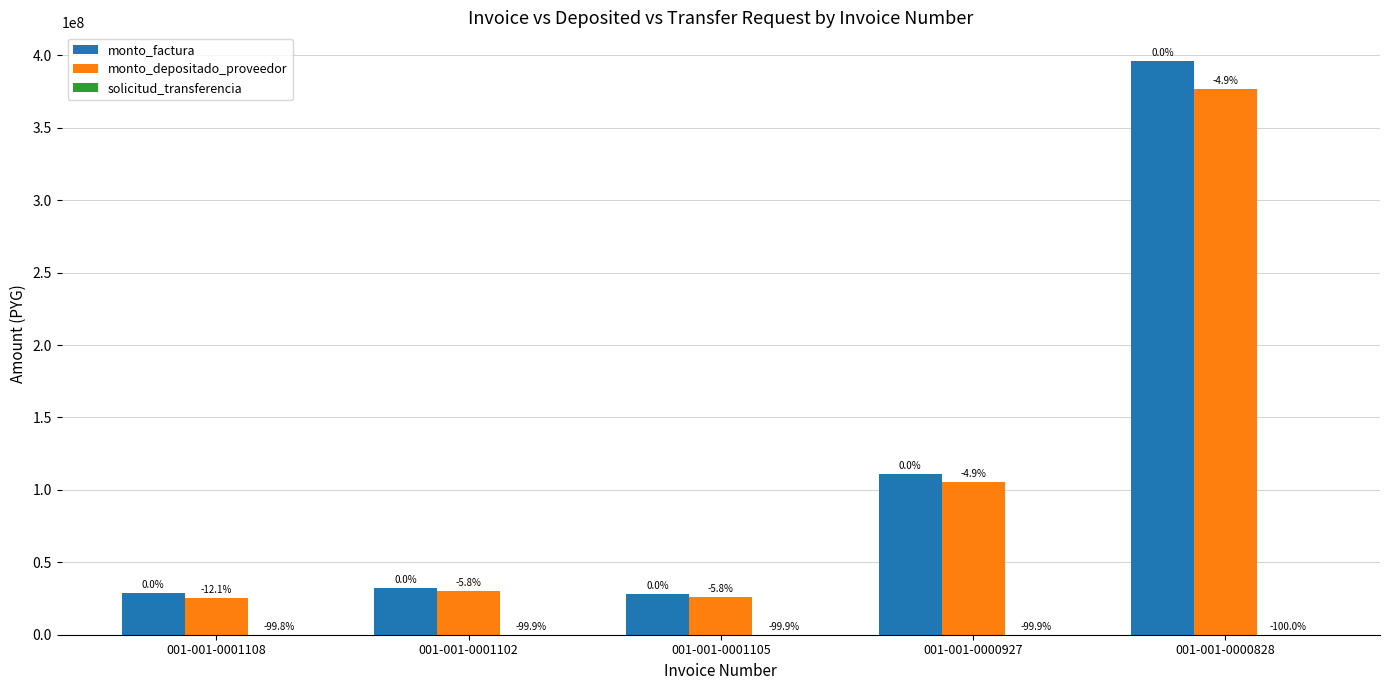

Which series has the largest total across all categories?

monto_factura